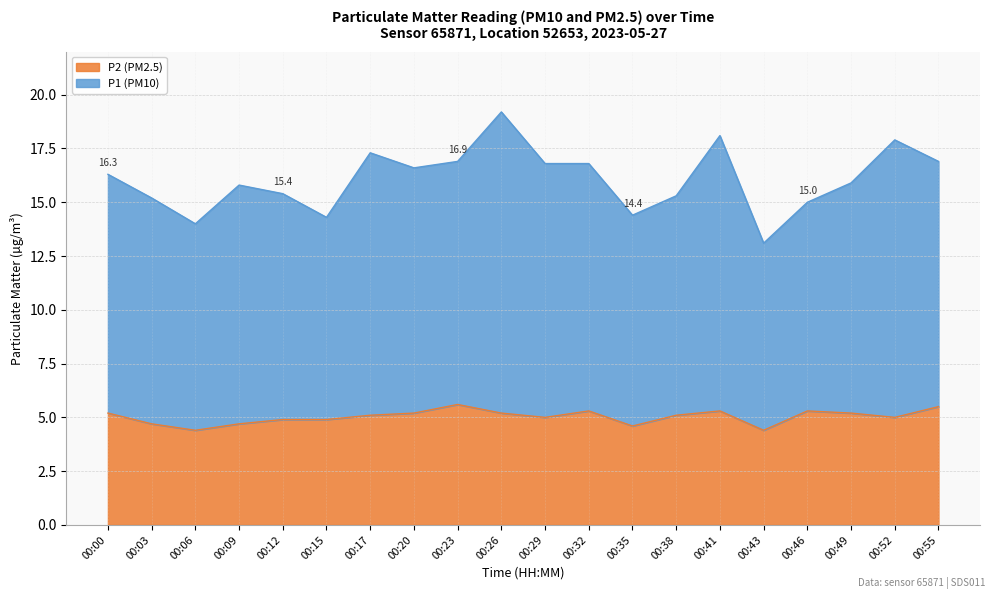

What are all the series names shown in the legend?

P2 (PM2.5), P1 (PM10)